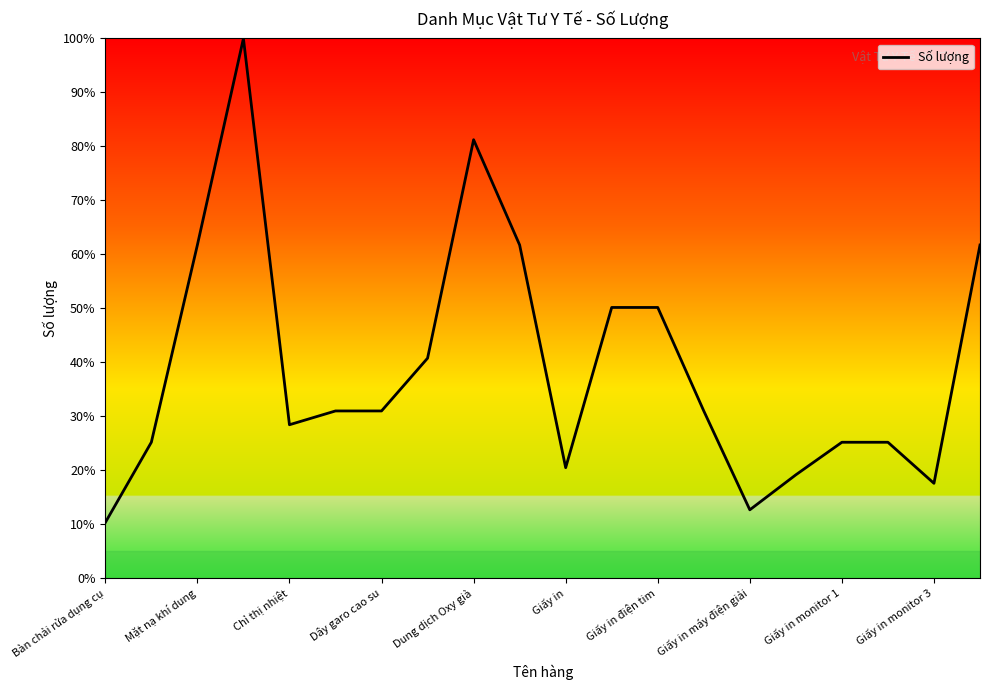

What is the difference between the maximum and minimum values?

89.8